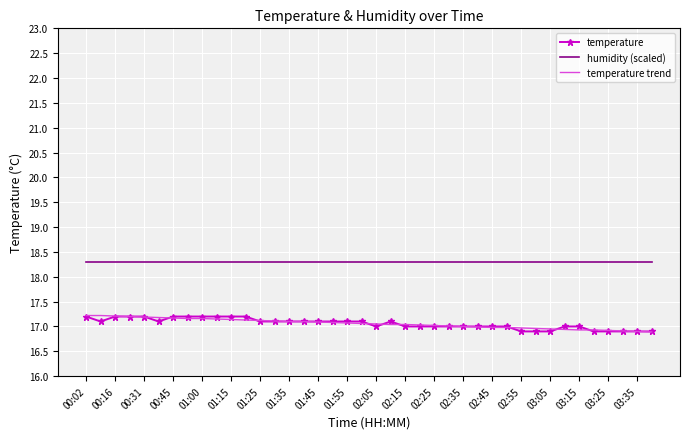

Which series has the largest total across all categories?

humidity (scaled)